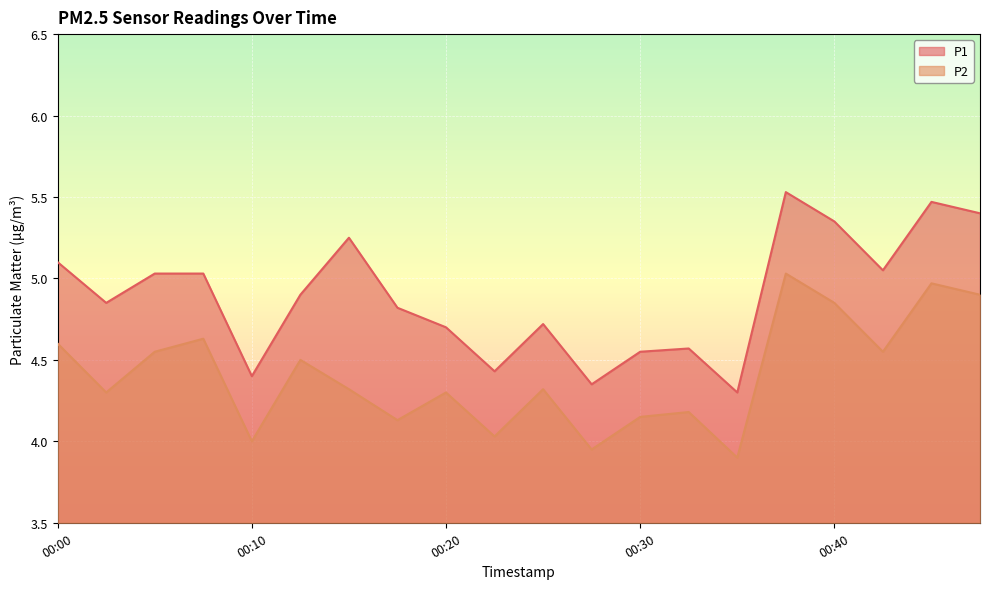

What is the lowest value of the P1 series?

4.3